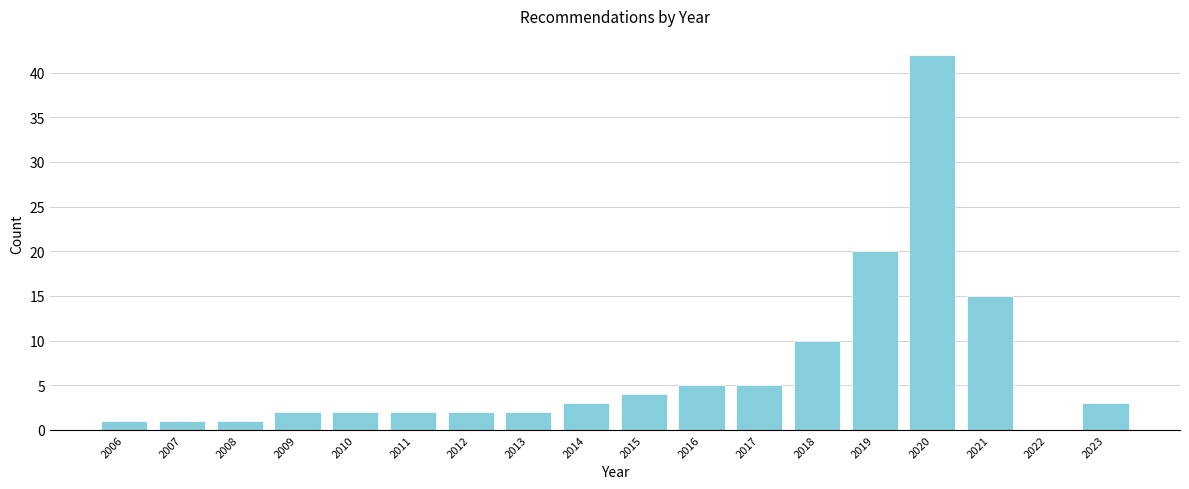

Reading left to right, what are all the values shown in this chart?

2006=1	2007=1	2008=1	2009=2	2010=2	2011=2	2012=2	2013=2	2014=3	2015=4	2016=5	2017=5	2018=10	2019=20	2020=42	2021=15	2022=0	2023=3